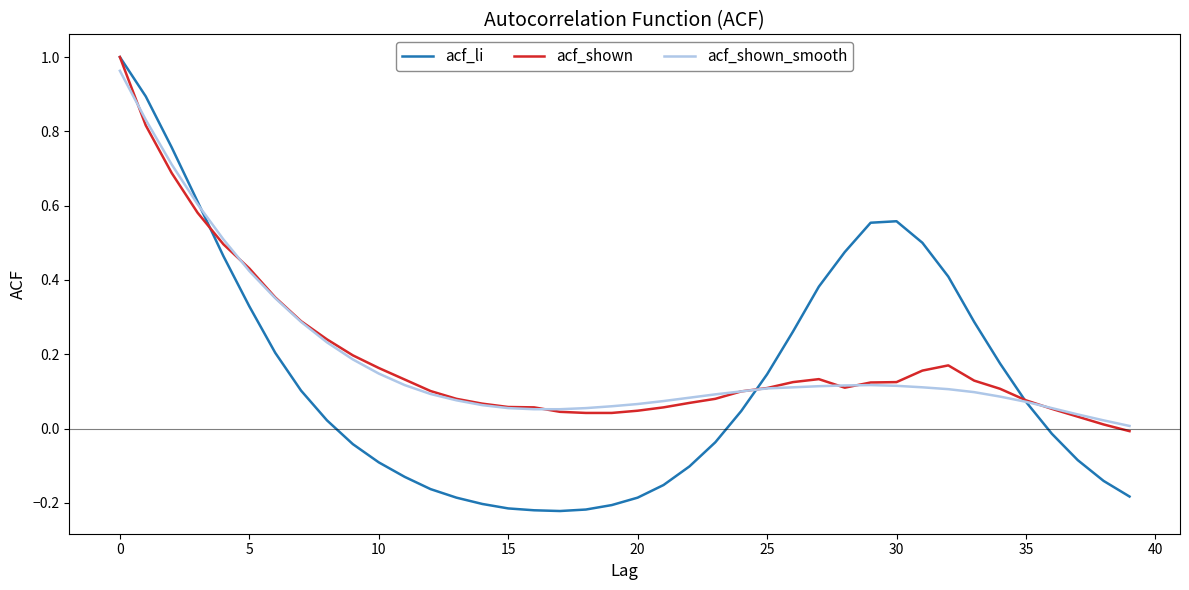

Which series has the largest range (max minus min)?

acf_li